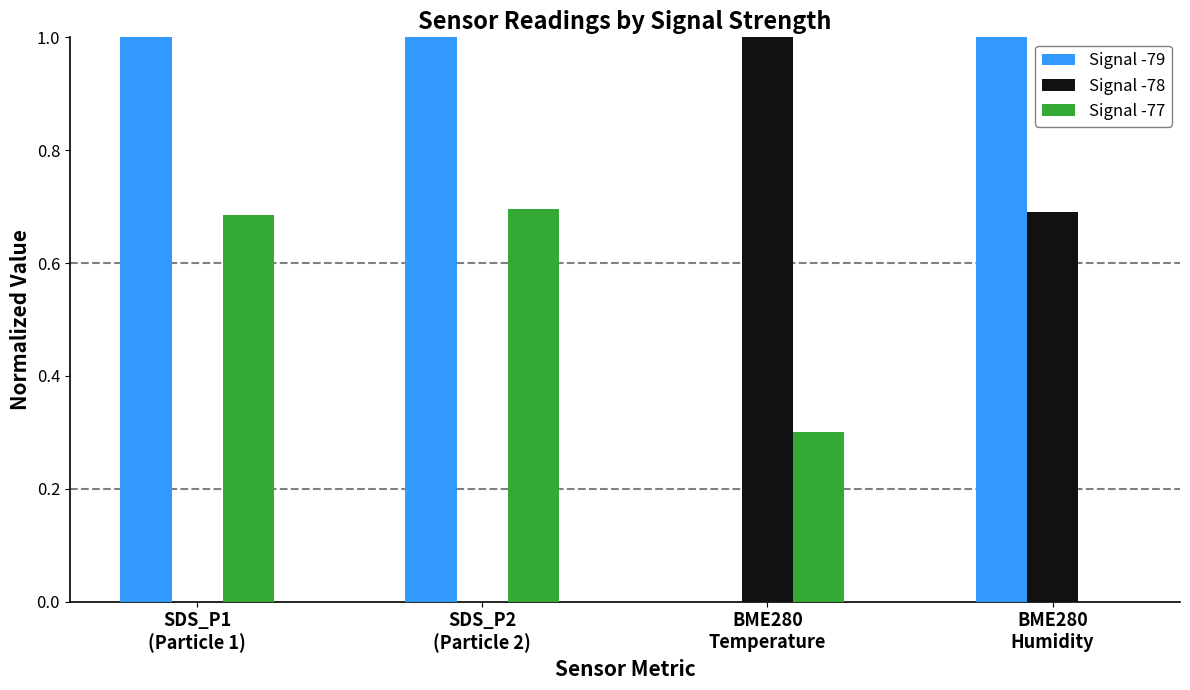

What is the greatest value displayed?

1.0